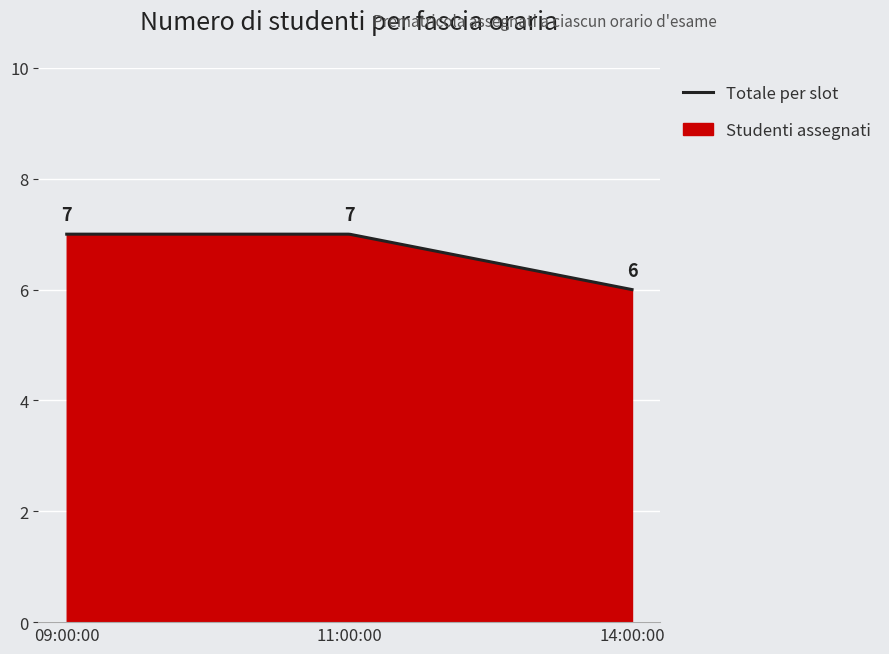

Is it true that the value at 14:00:00 is 11?

False